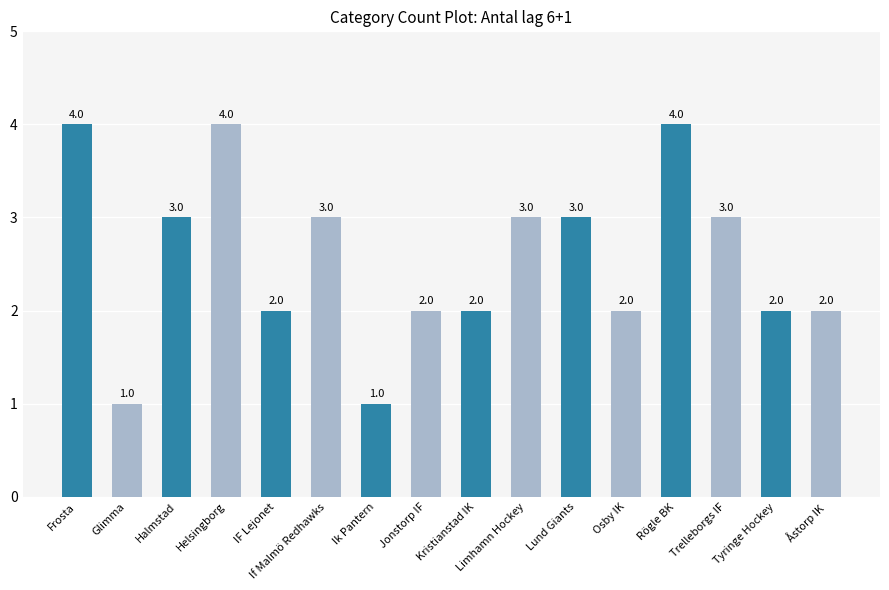

True or false: the data shows 5 at Limhamn Hockey.

False